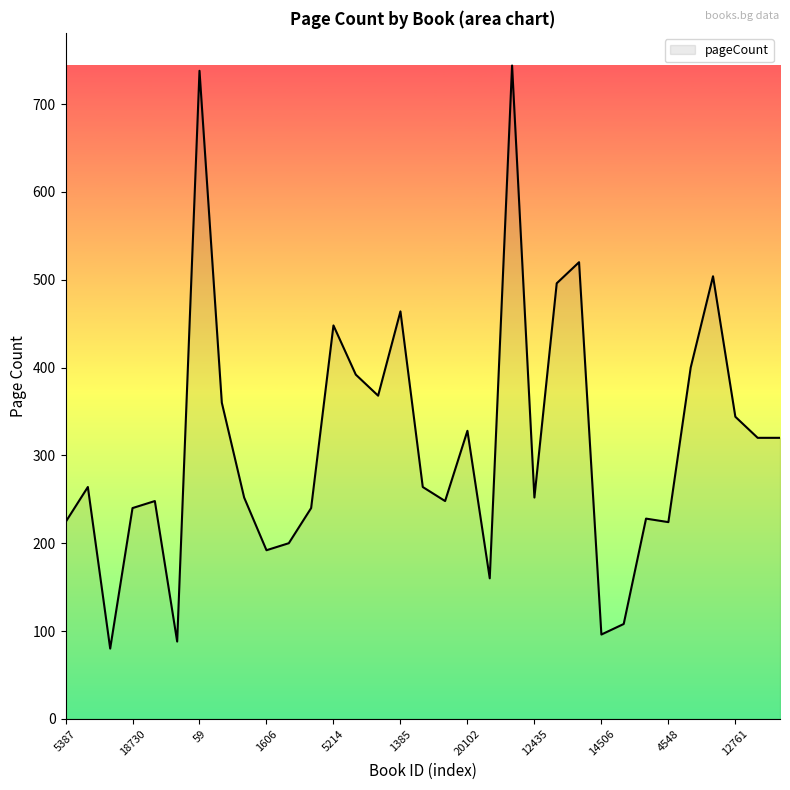

What is the minimum value shown in the chart?

80